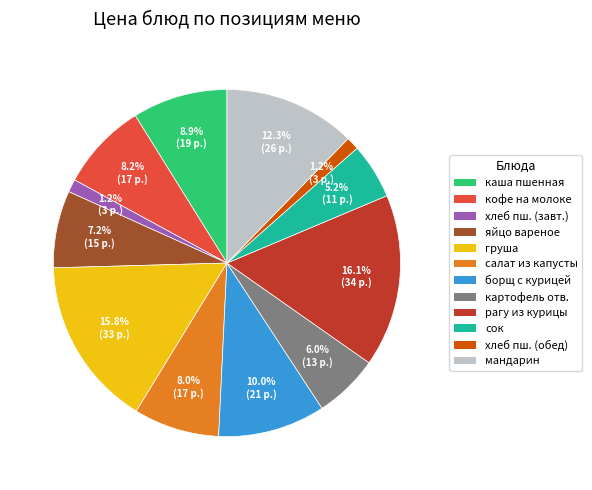

To the nearest percent, what is the average slice percentage?

8%